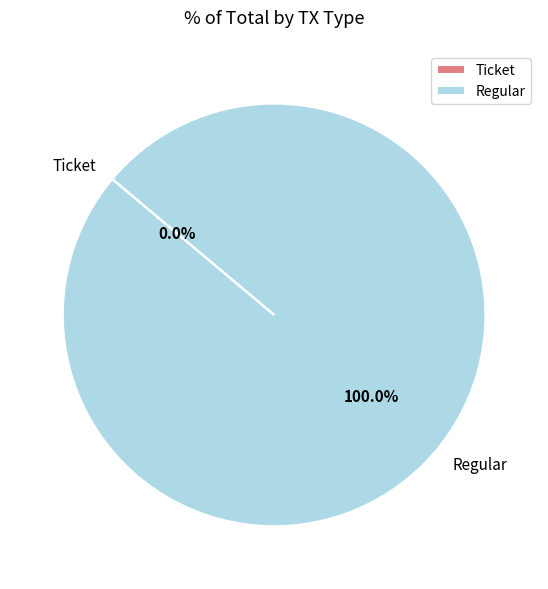

To the nearest percent, what is the average slice percentage?

50%